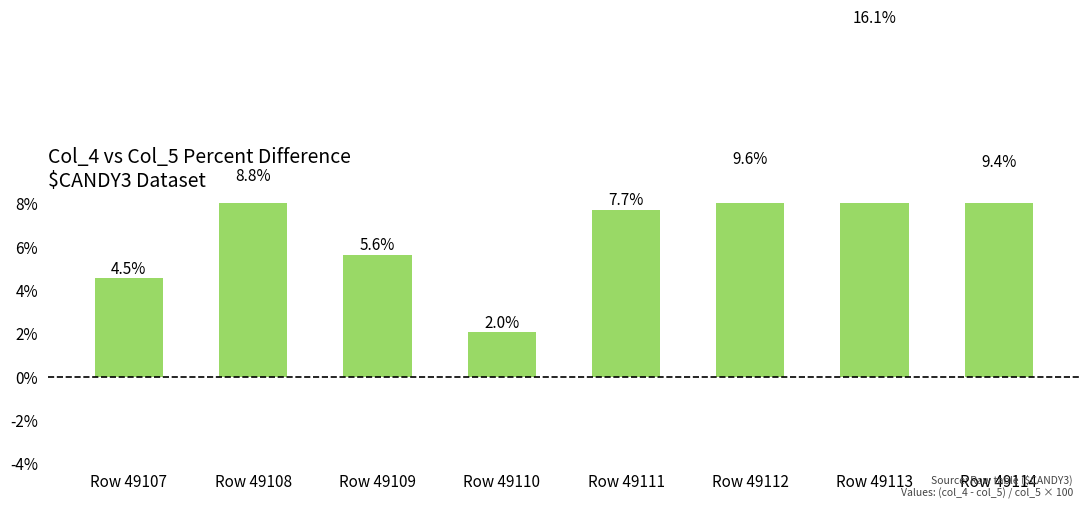

Which has a higher value, Row 49113 or Row 49108?

Row 49113